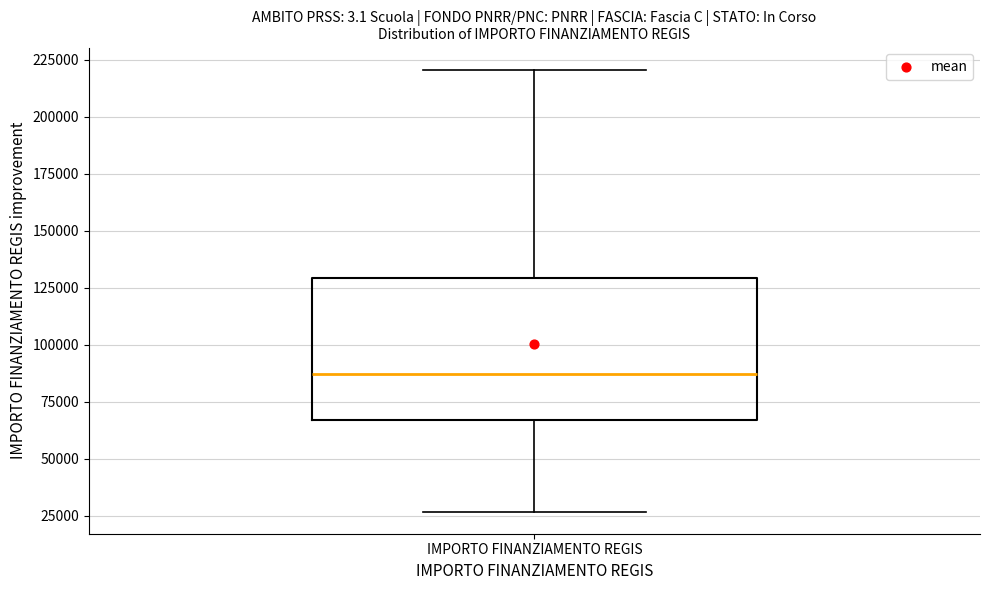

Read this box plot against the y-axis: the position of the median line, the range covered by the box, and the ends of both whiskers. The values are not printed on the chart, so give them approximately, as read against the axis.

median 85000, box 65000 to 130000, whiskers 25000 to 220000